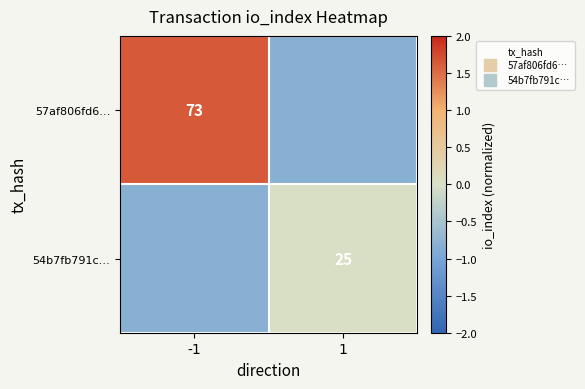

True or false: 54b7fb791c… has a value of 0.0 at 1.

False